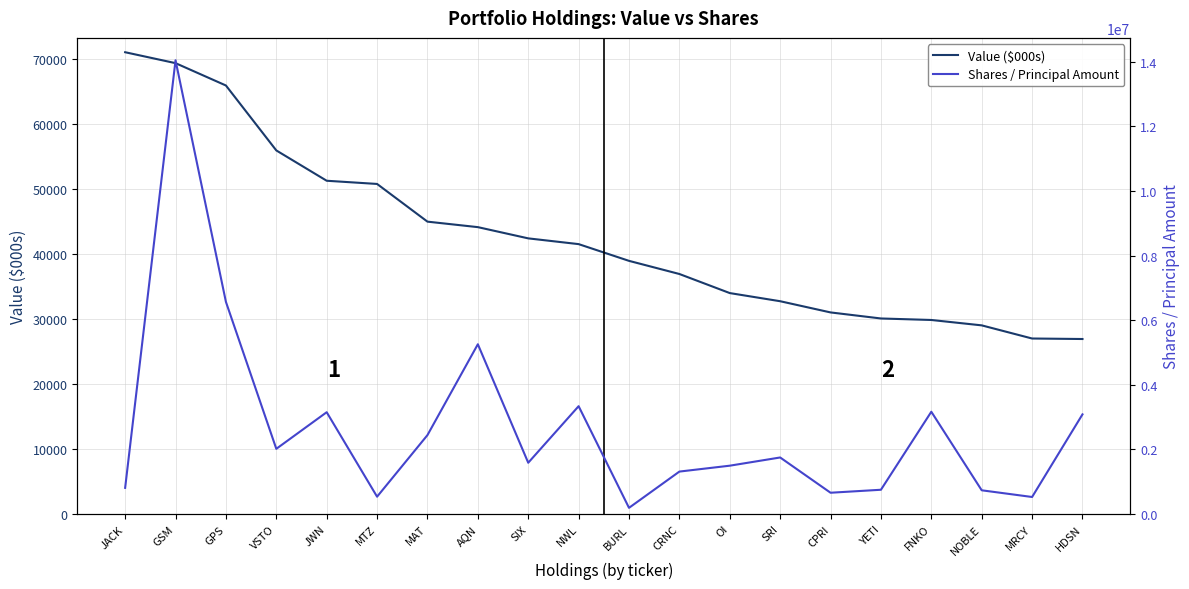

List the labels in order of Value ($000s) value, largest first.

JACK, GSM, GPS, VSTO, JWN, MTZ, MAT, AQN, SIX, NWL, BURL, CRNC, OI, SRI, CPRI, YETI, FNKO, NOBLE, MRCY, HDSN